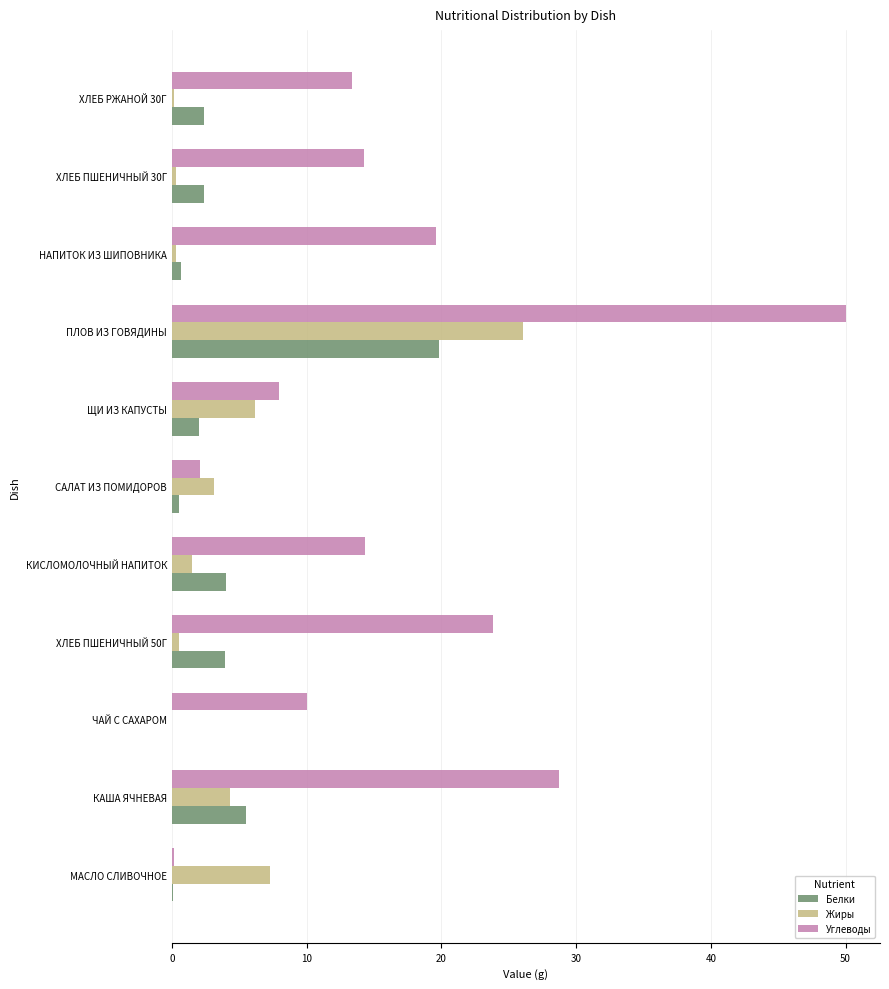

What is the average value of the Жиры series?

4.5